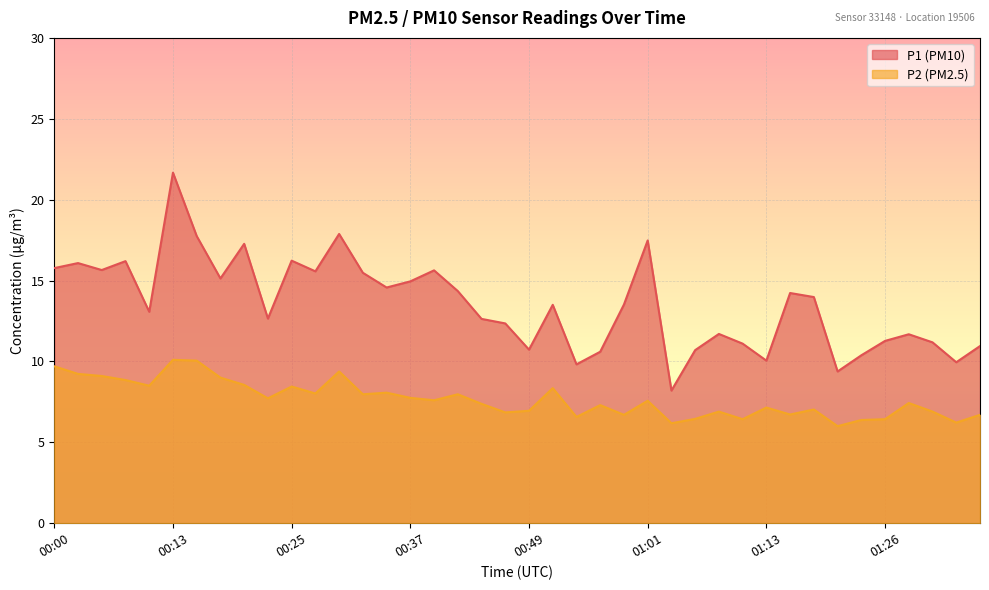

Does the chart display data point markers on the line(s)?

No